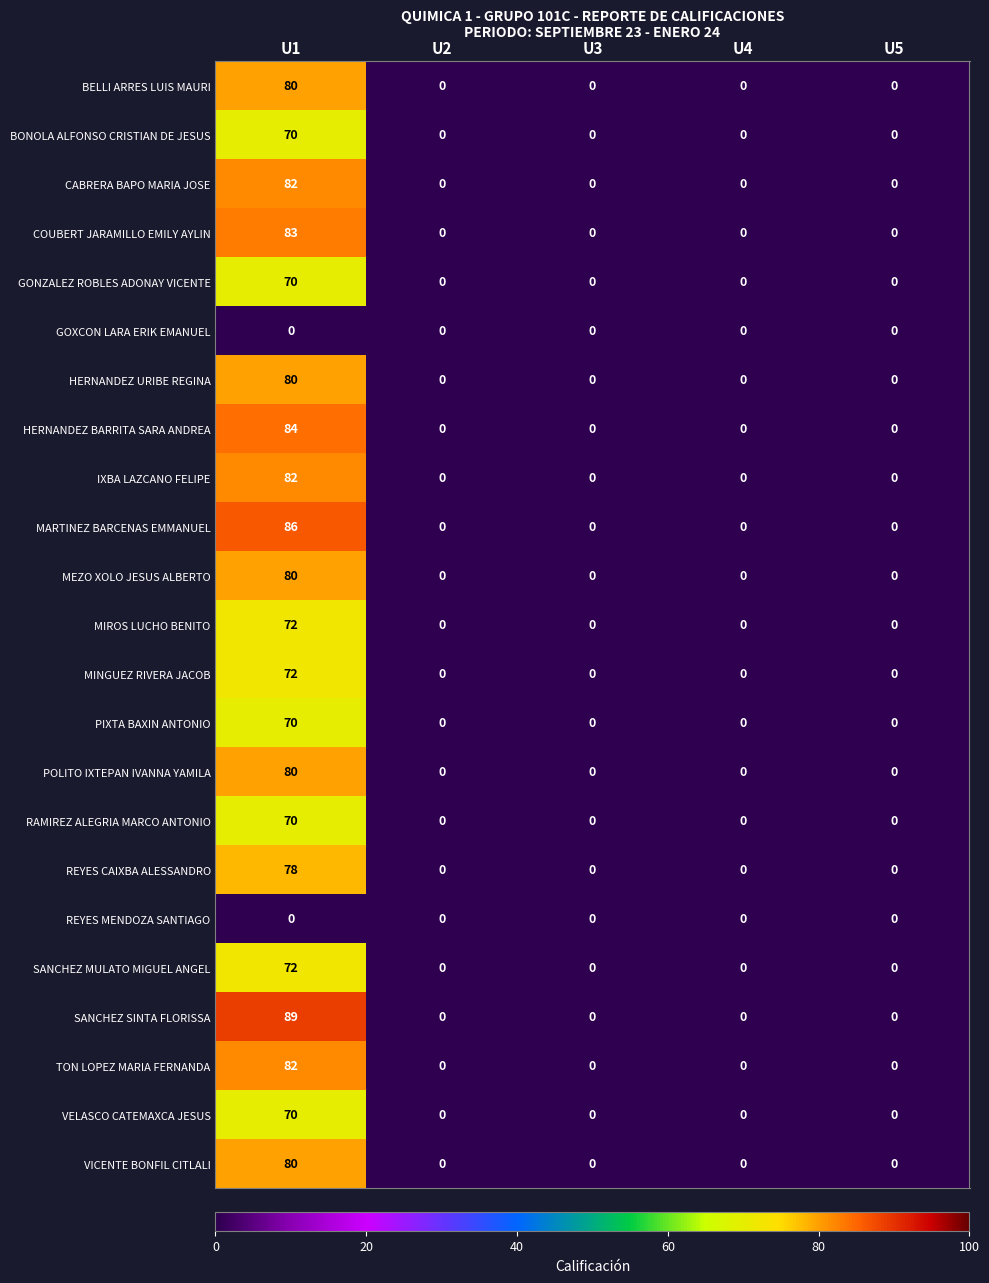

What is the average value of the POLITO IXTEPAN IVANNA YAMILA series?

16